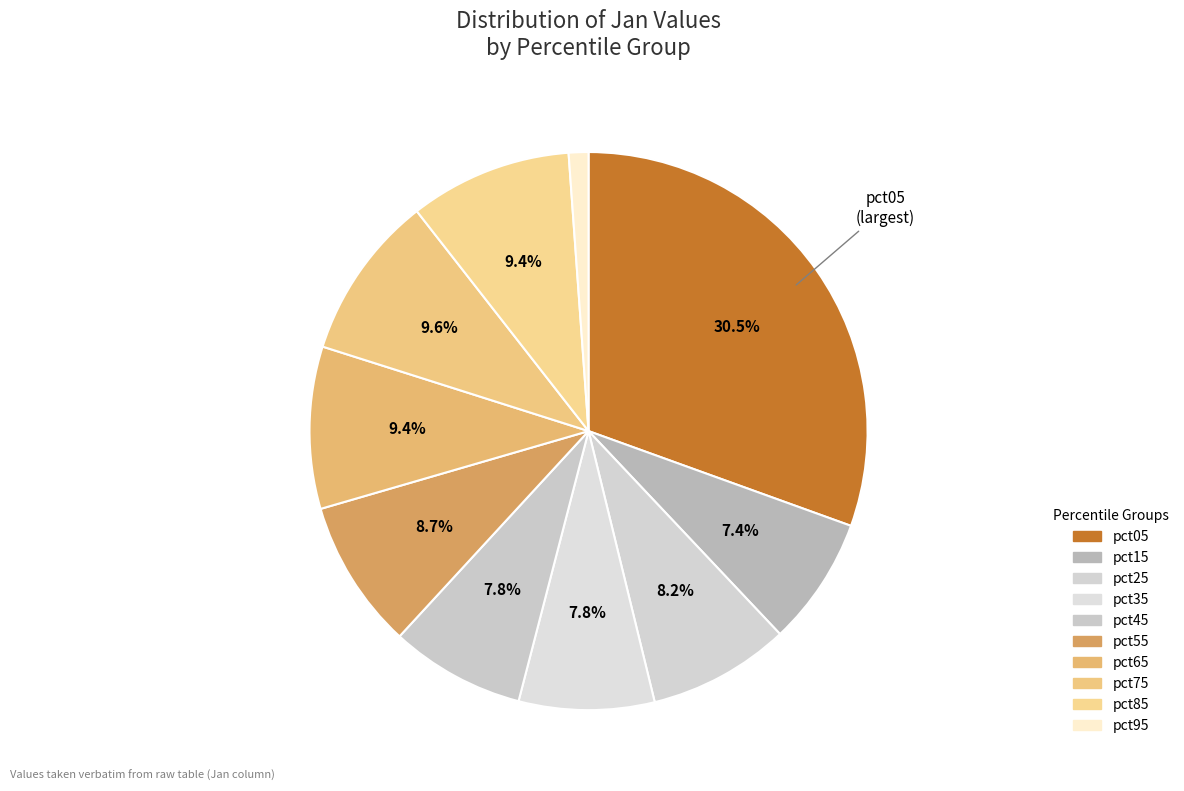

The pct55 slice represents 9% of the pie. True or false?

True